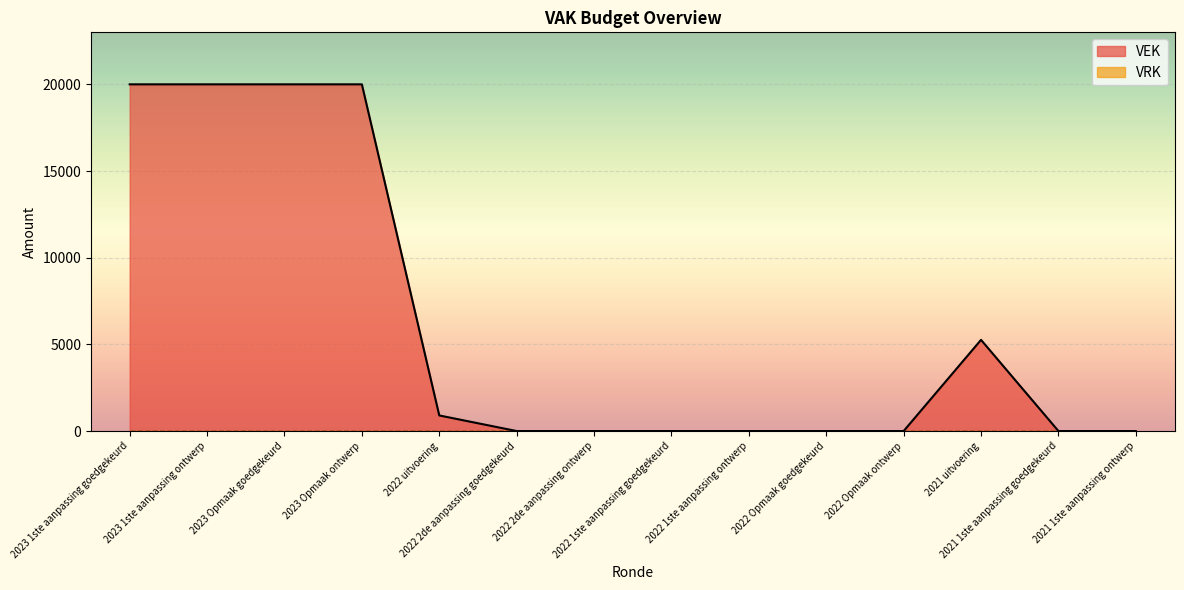

List the labels in order of value, smallest first.

2022 2de aanpassing goedgekeurd, 2022 2de aanpassing ontwerp, 2022 1ste aanpassing goedgekeurd, 2022 1ste aanpassing ontwerp, 2022 Opmaak goedgekeurd, 2022 Opmaak ontwerp, 2021 1ste aanpassing goedgekeurd, 2021 1ste aanpassing ontwerp, 2022 uitvoering, 2021 uitvoering, 2023 1ste aanpassing goedgekeurd, 2023 1ste aanpassing ontwerp, 2023 Opmaak goedgekeurd, 2023 Opmaak ontwerp